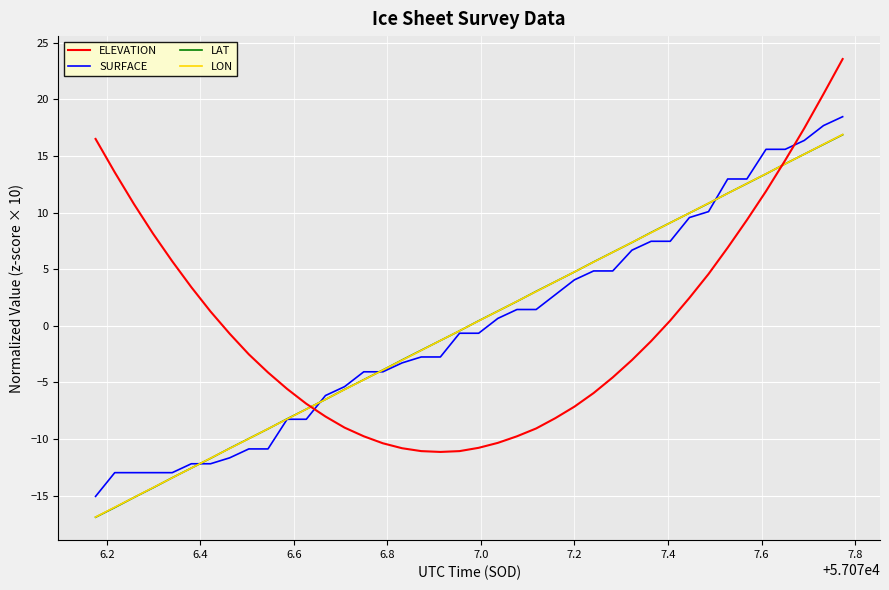

What is the maximum value shown in the chart?

23.6